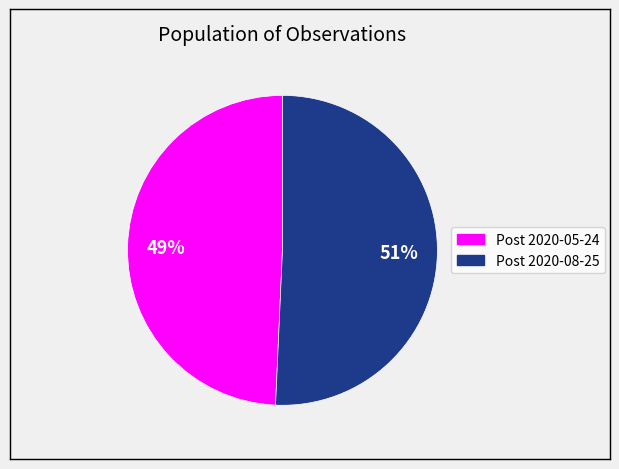

Is the sum of Post 2020-05-24 and Post 2020-08-25 greater than half?

Yes